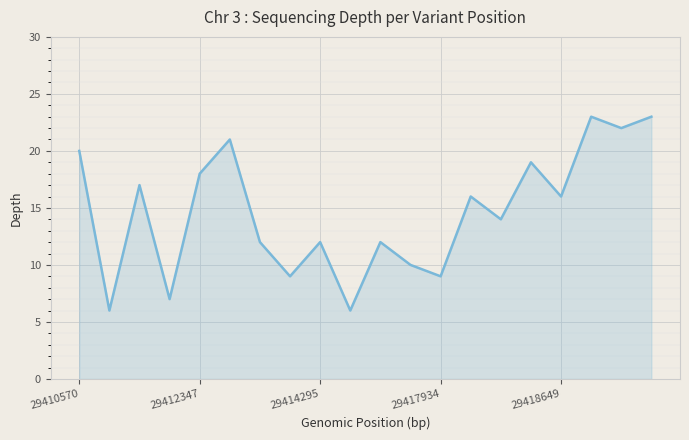

What is the maximum value shown in the chart?

23